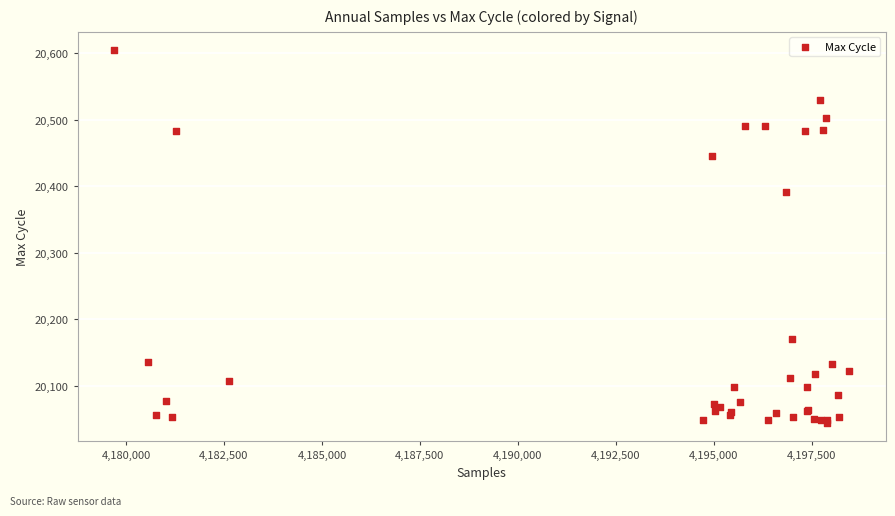

What Y value in the scatter plot is closest to 20324?

20391